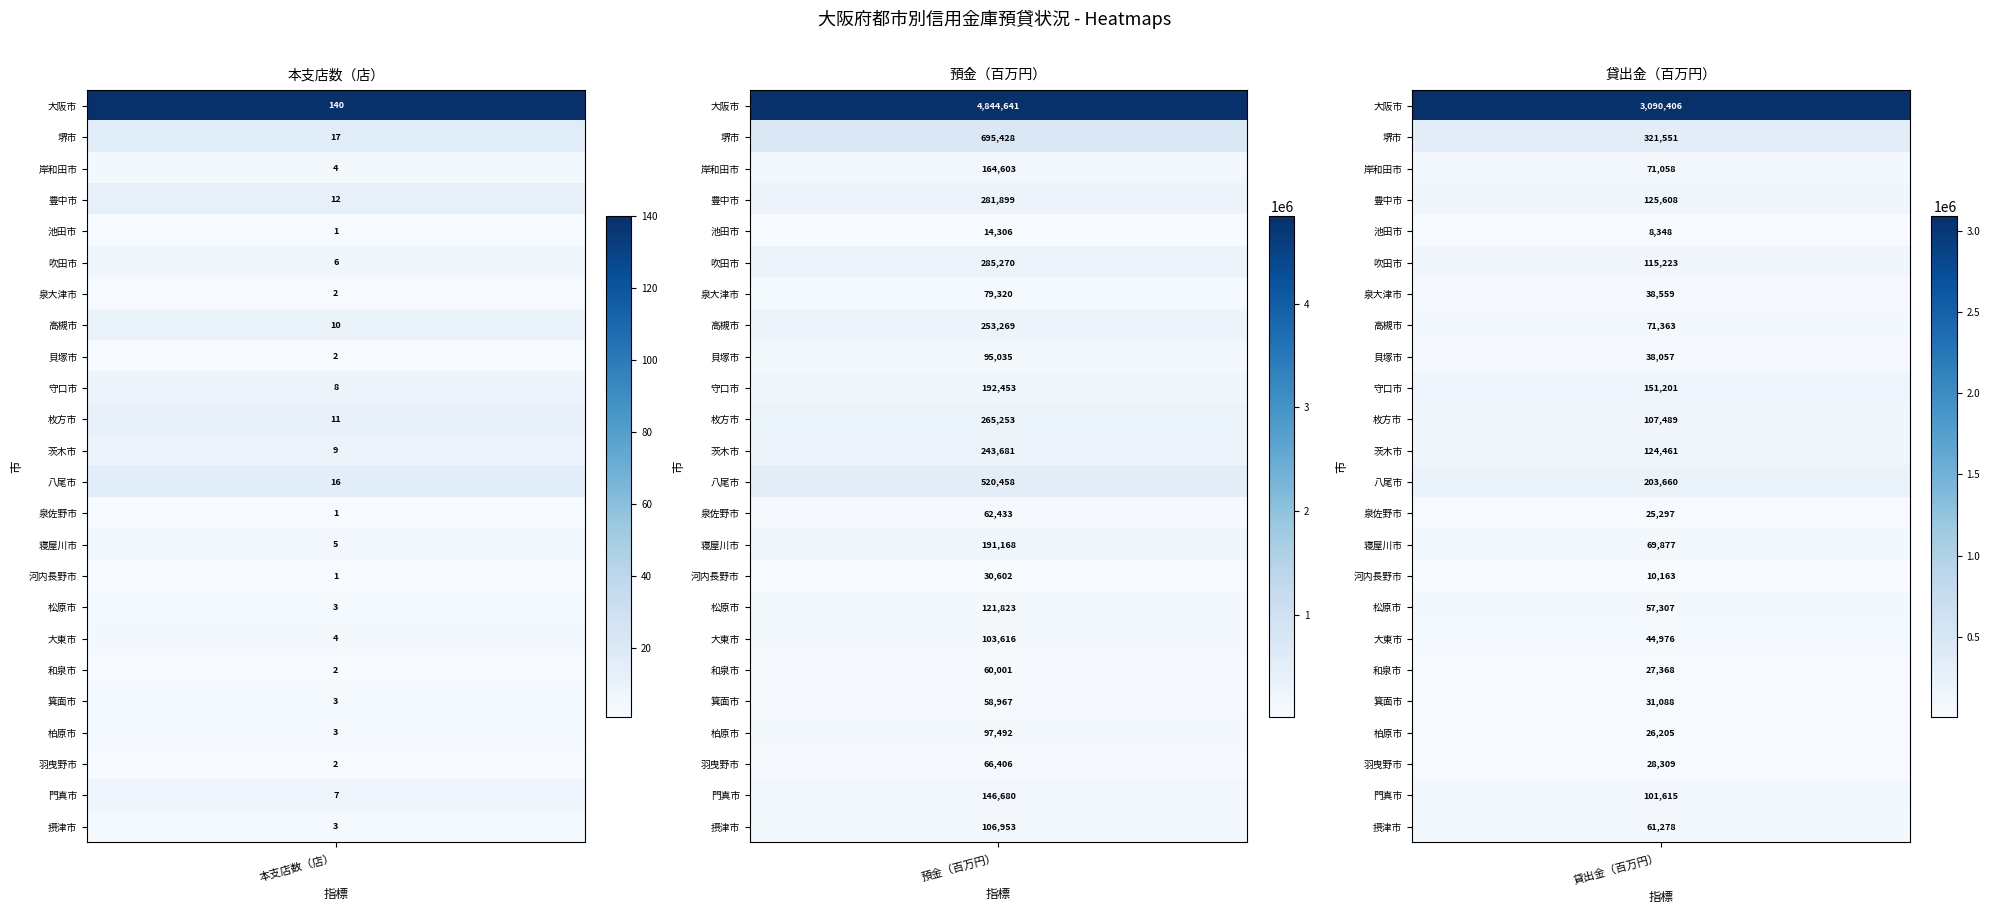

Rank the series at 大阪市 from lowest to highest value.

池田市, 泉佐野市, 河内長野市, 泉大津市, 貝塚市, 和泉市, 羽曳野市, 松原市, 箕面市, 柏原市, 摂津市, 岸和田市, 大東市, 寝屋川市, 吹田市, 門真市, 守口市, 茨木市, 高槻市, 枚方市, 豊中市, 八尾市, 堺市, 大阪市